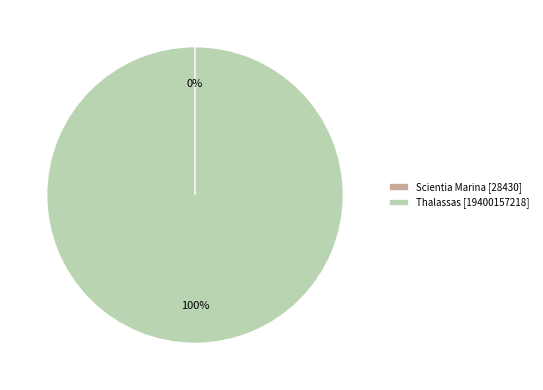

Is there a majority slice in this chart?

Yes